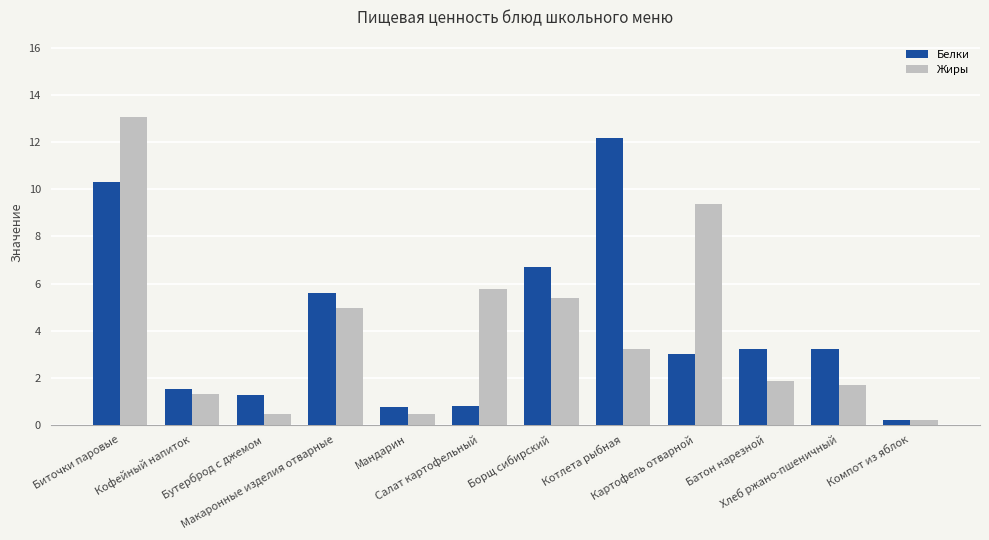

What is the difference between the highest and lowest values at Биточки паровые?

2.8